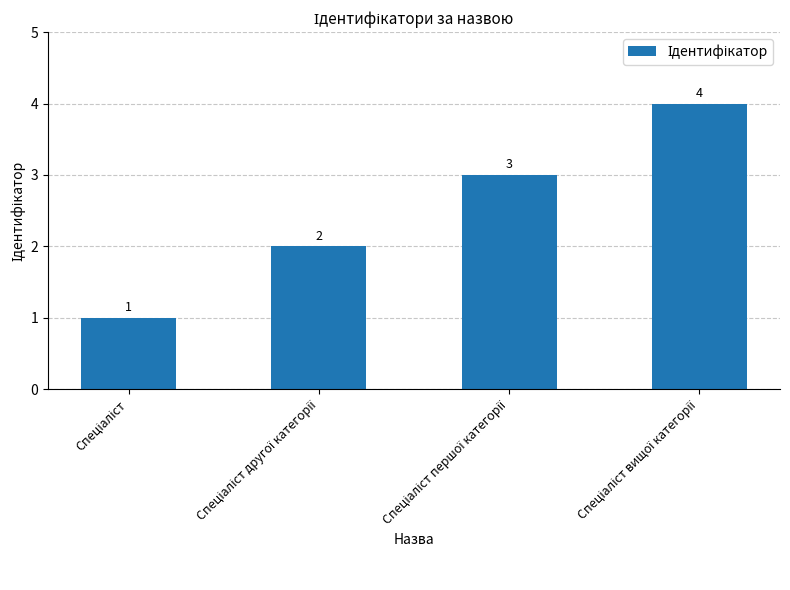

What is the difference between the maximum and minimum values?

3